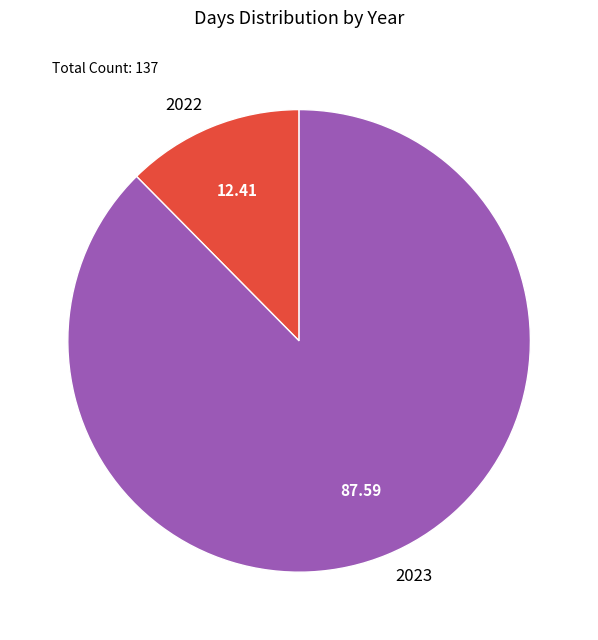

What is the ratio of the value at 2023 to the value at 2022?

7.1